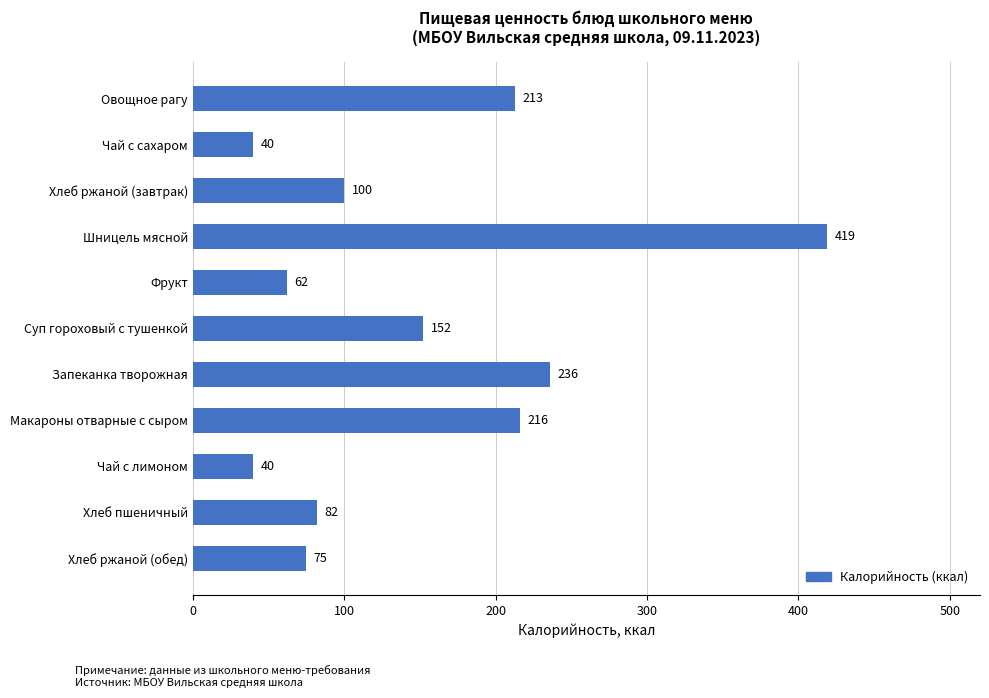

Where is the data nearest to the value 229?

Запеканка творожная